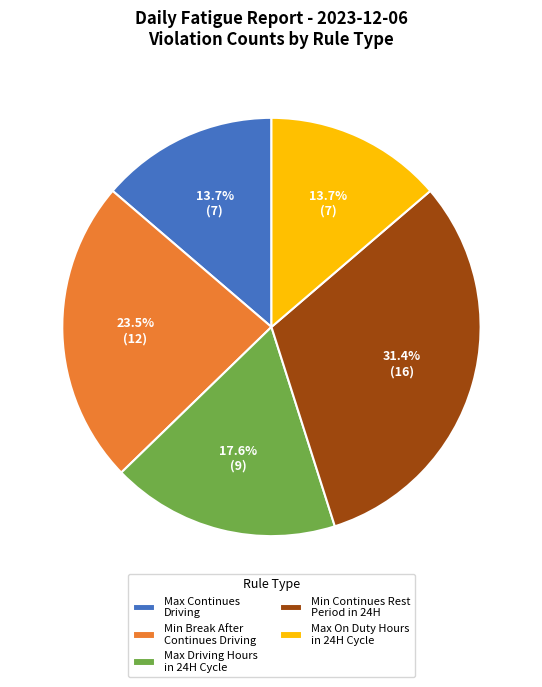

How many segments does this pie chart have?

5